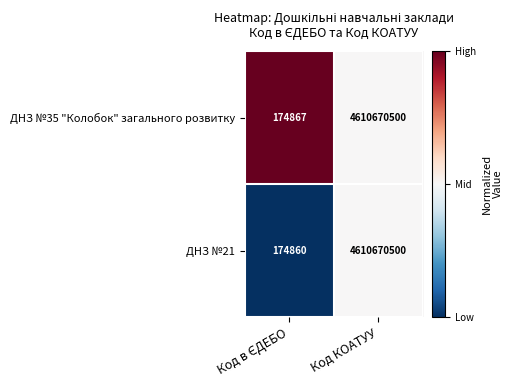

At which category is the sum across all series the highest?

Код КОАТУУ